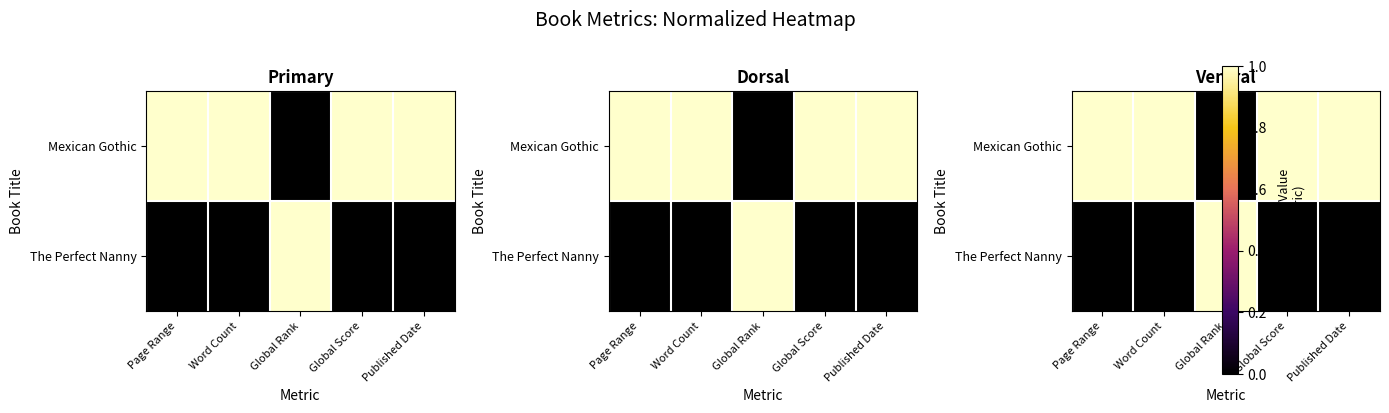

Rank the categories by Mexican Gothic value from highest to lowest.

Word Count, Page Range, Global Score, Published Date, Global Rank